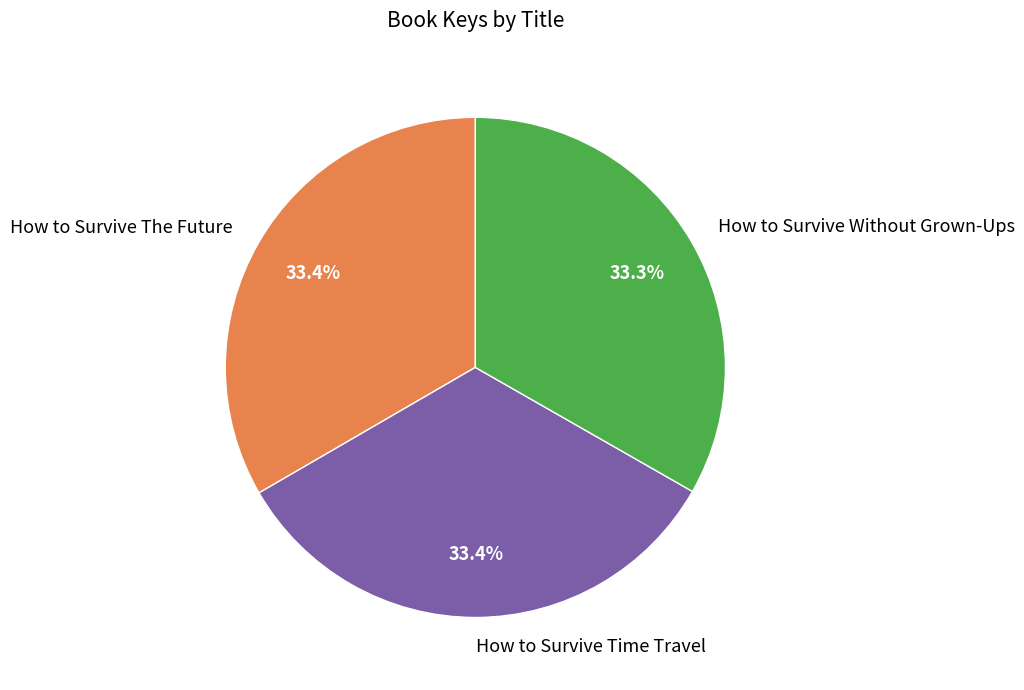

Does How to Survive Without Grown-Ups account for over 50% of the chart?

No